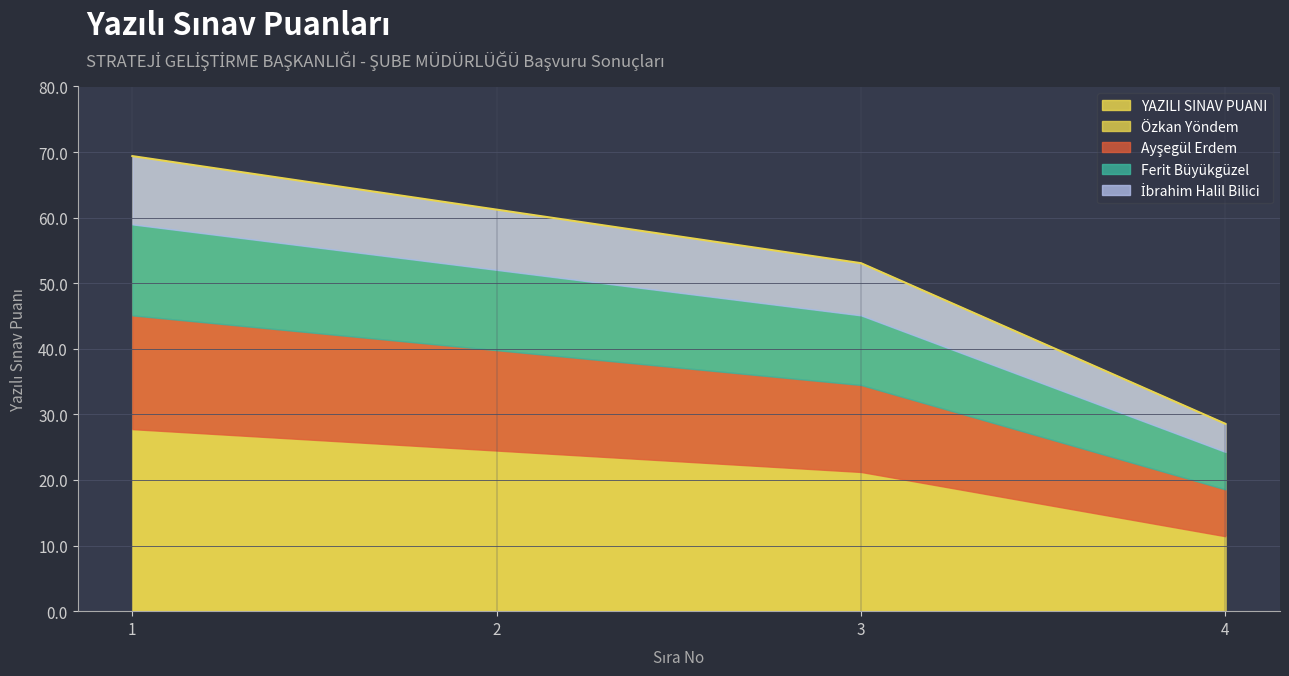

What is the average value?

53.1